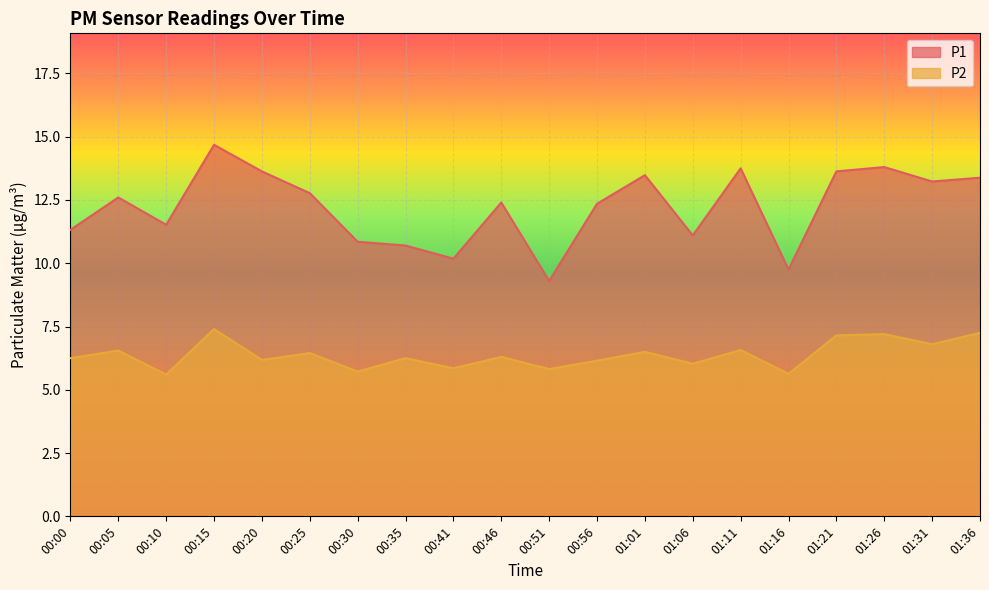

Rank the categories by P1 value from lowest to highest.

00:51, 01:16, 00:41, 00:35, 00:30, 01:06, 00:00, 00:10, 00:56, 00:46, 00:05, 00:25, 01:31, 01:36, 01:01, 00:20, 01:21, 01:11, 01:26, 00:15